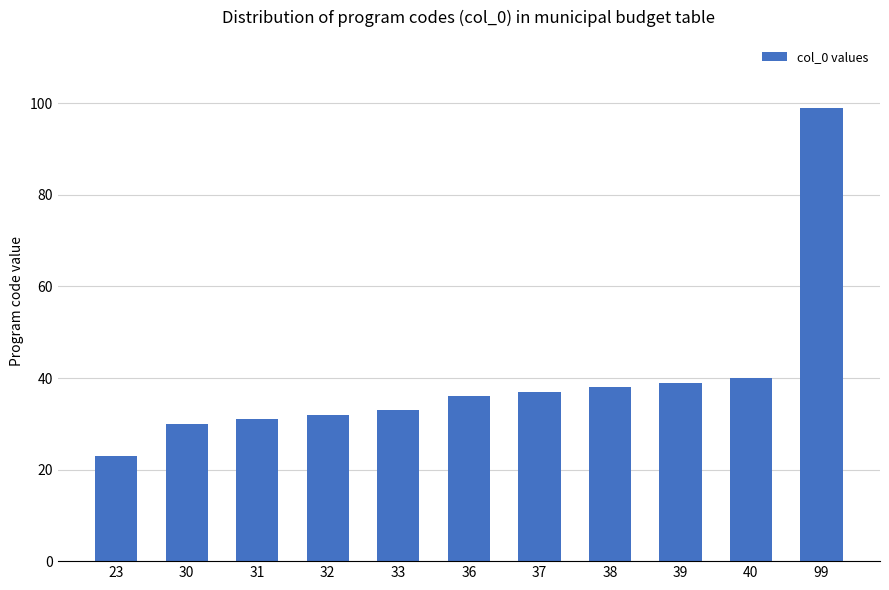

What is the value of the 3rd bar from the left?

31